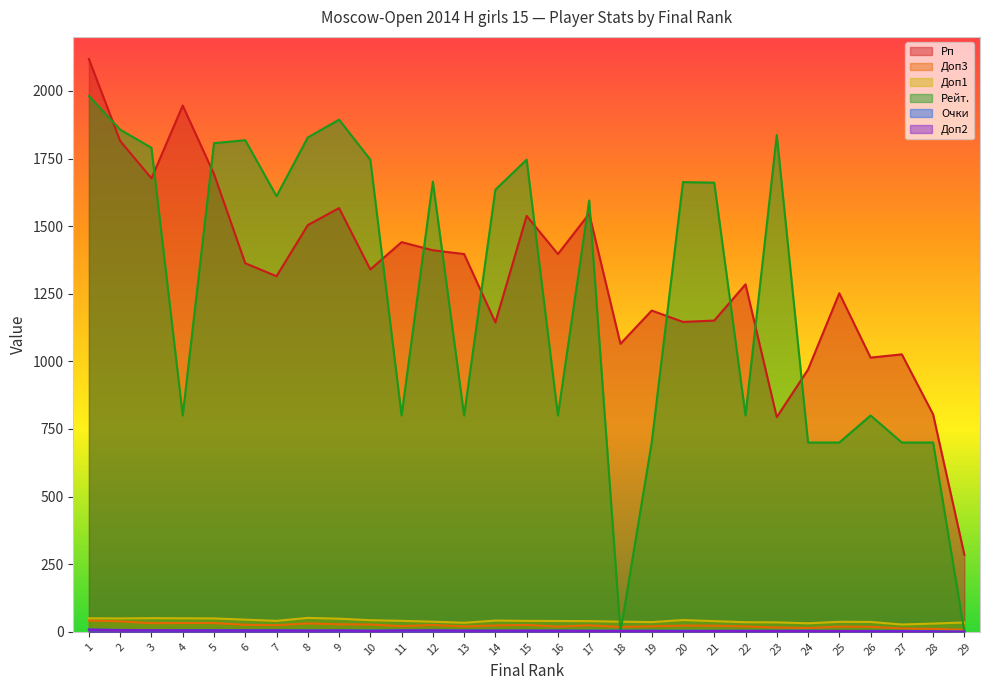

Is it true that Доп2 equals 2.0 at 26?

True